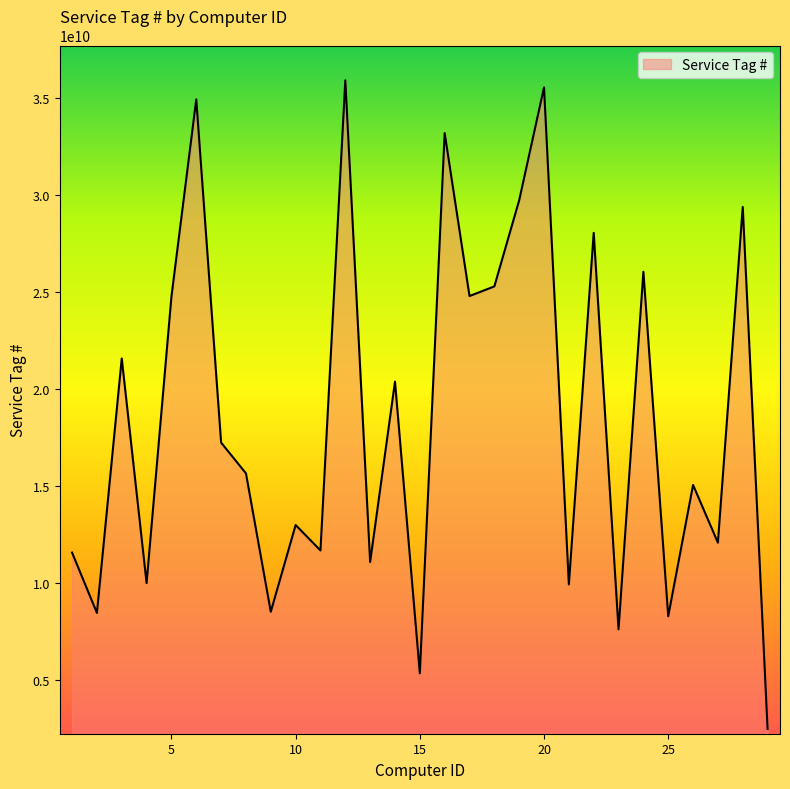

What is the greatest value displayed?

35910280081